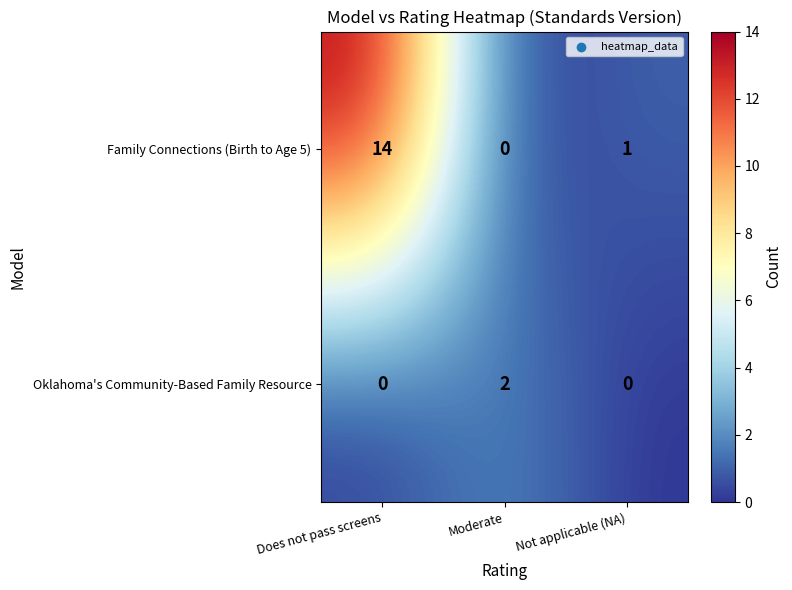

At which category is the sum across all series the highest?

Does not pass screens